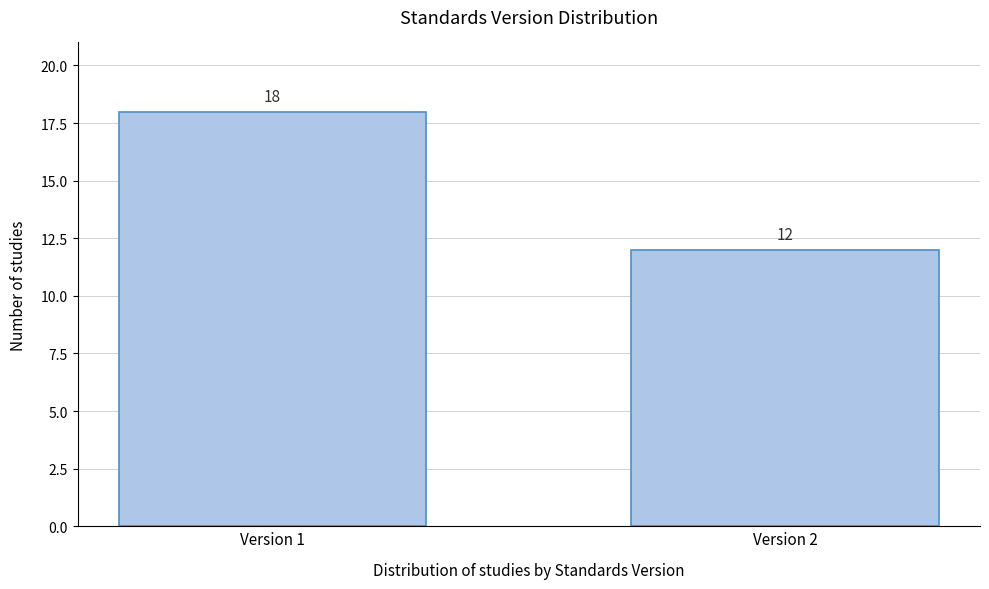

Reading left to right, transcribe all the data shown in this chart.

18	12